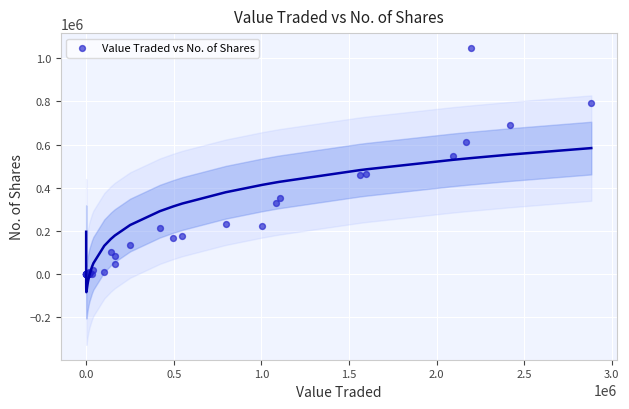

What Y value in the scatter plot is closest to 523417?

549148